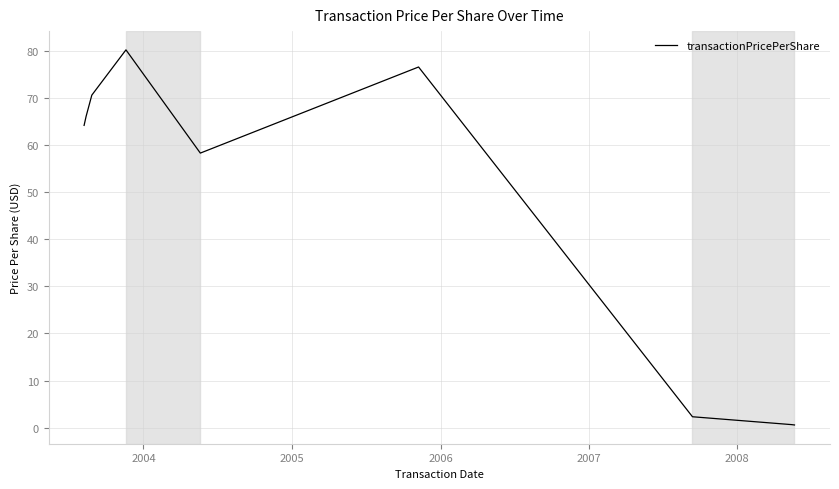

What is the difference between the maximum and minimum values?

79.6